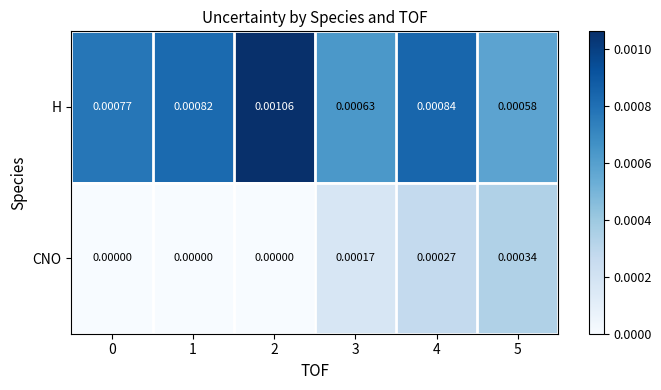

Which series has the largest total across all categories?

H